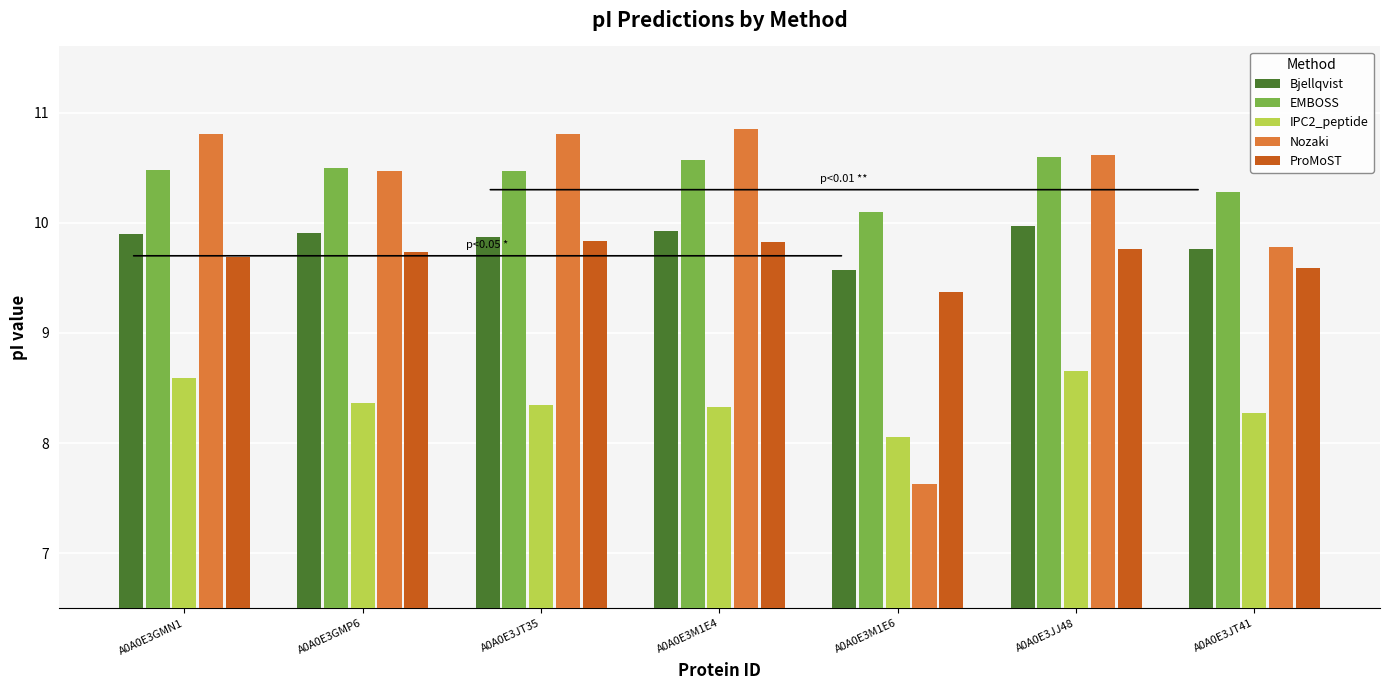

What is the total value across all series at A0A0E3JJ48?

49.6